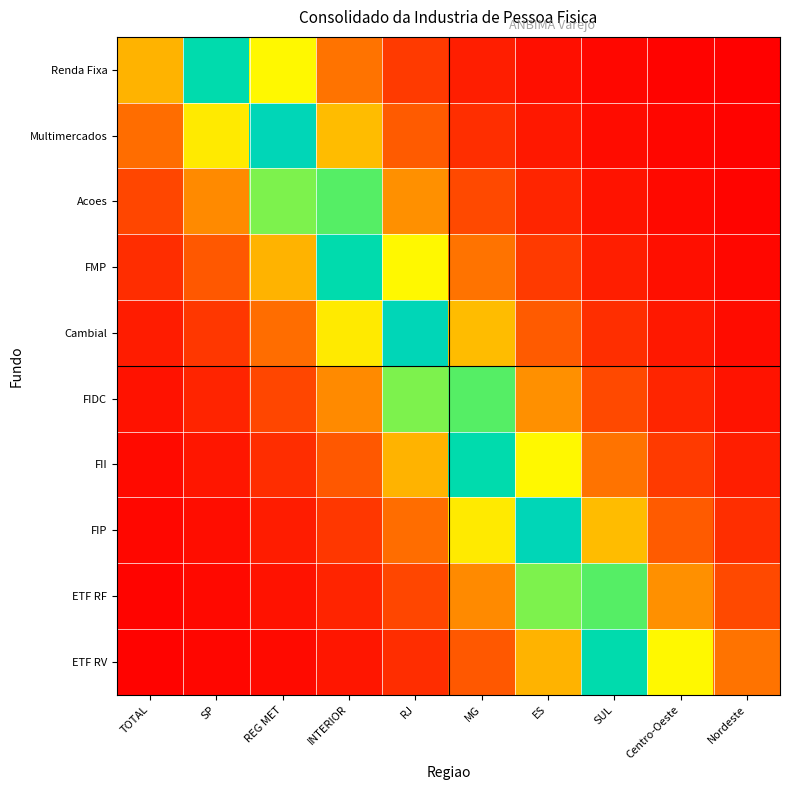

Which label corresponds to the smallest value in the chart?

Nordeste